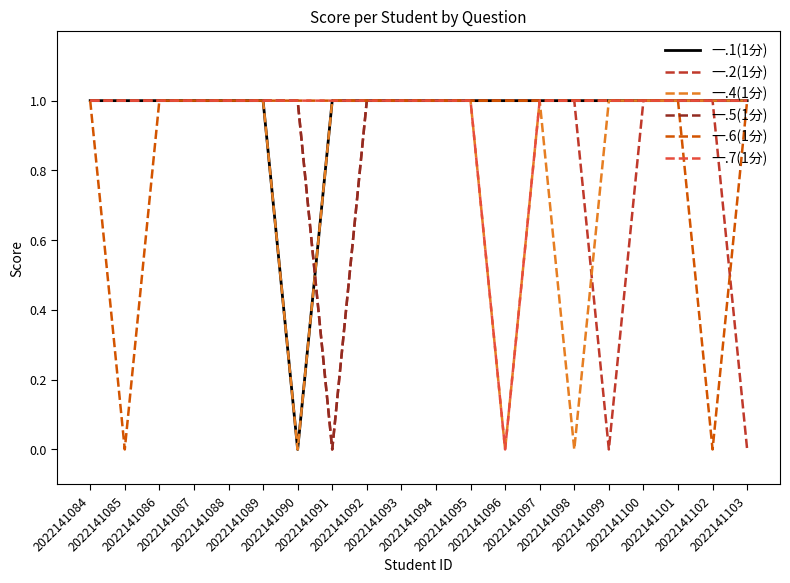

Rank the series at 2022141103 from highest to lowest value.

一.1(1分), 一.4(1分), 一.5(1分), 一.6(1分), 一.7(1分), 一.2(1分)